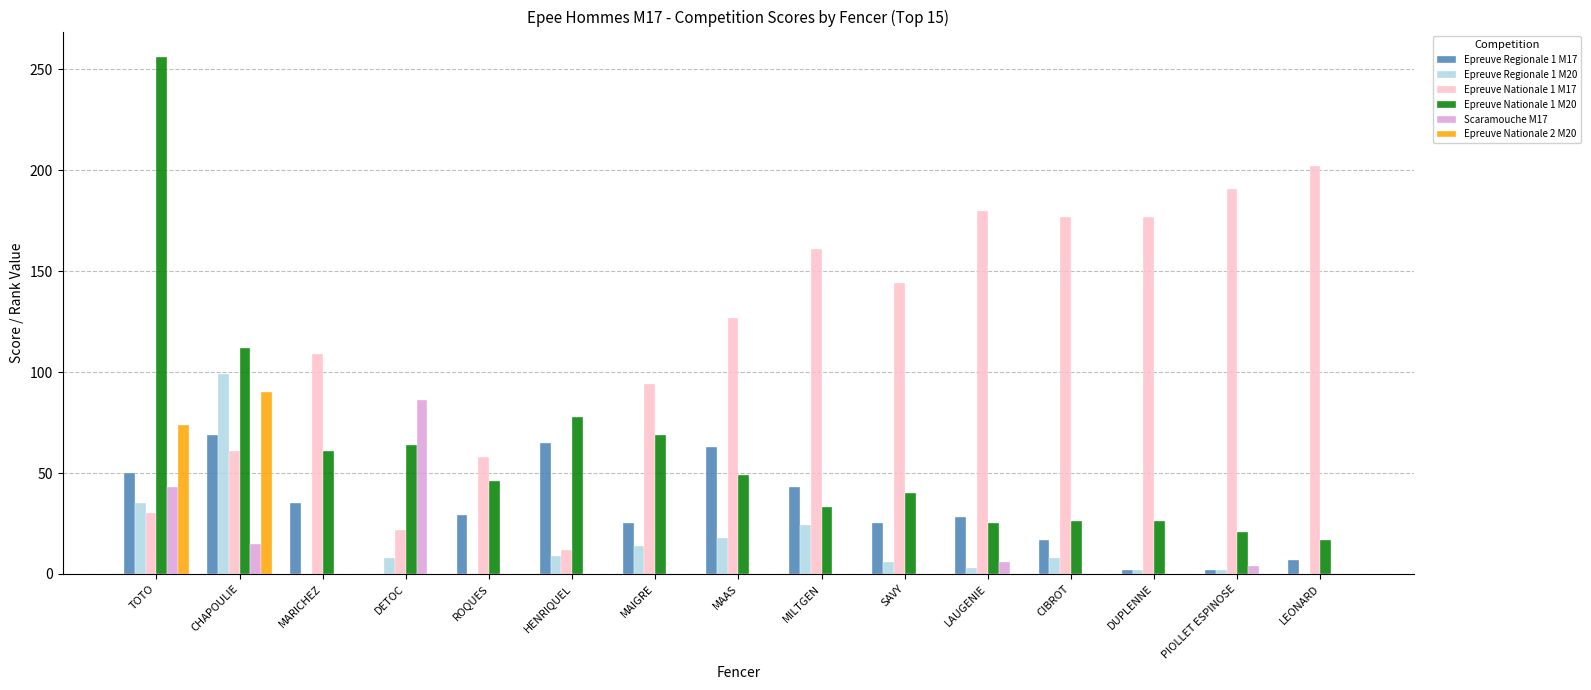

How many series are shown in this chart?

6